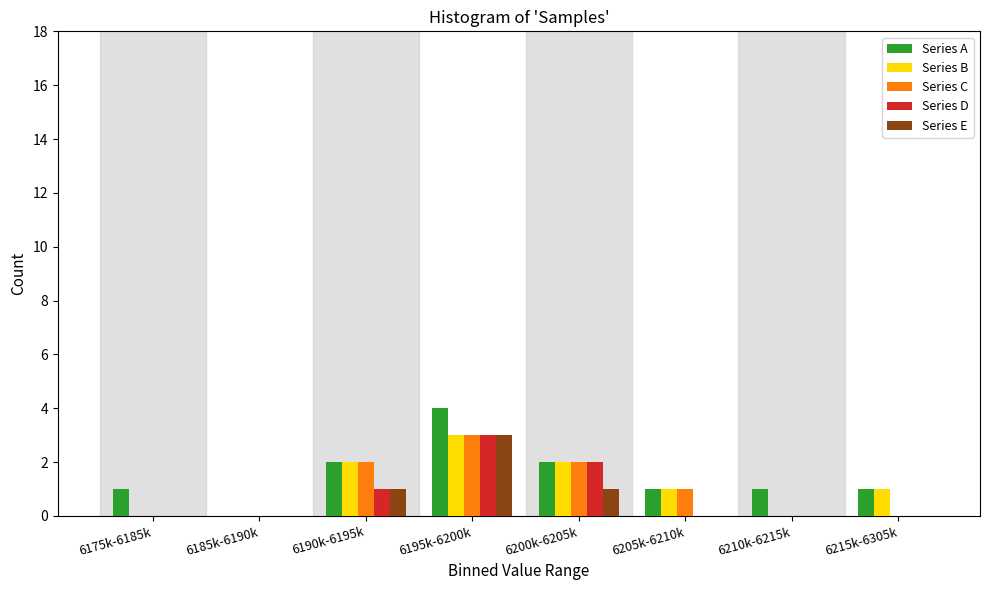

Is it true that Series B equals 3 at 6190k-6195k?

False